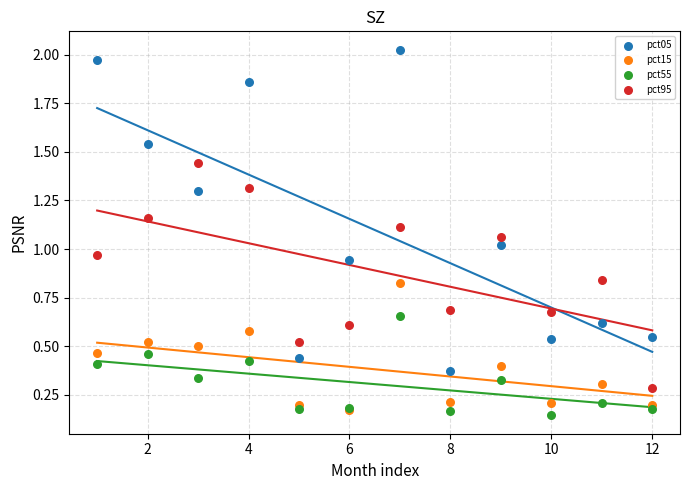

What are all the series names shown in the legend?

pct05, pct15, pct55, pct95